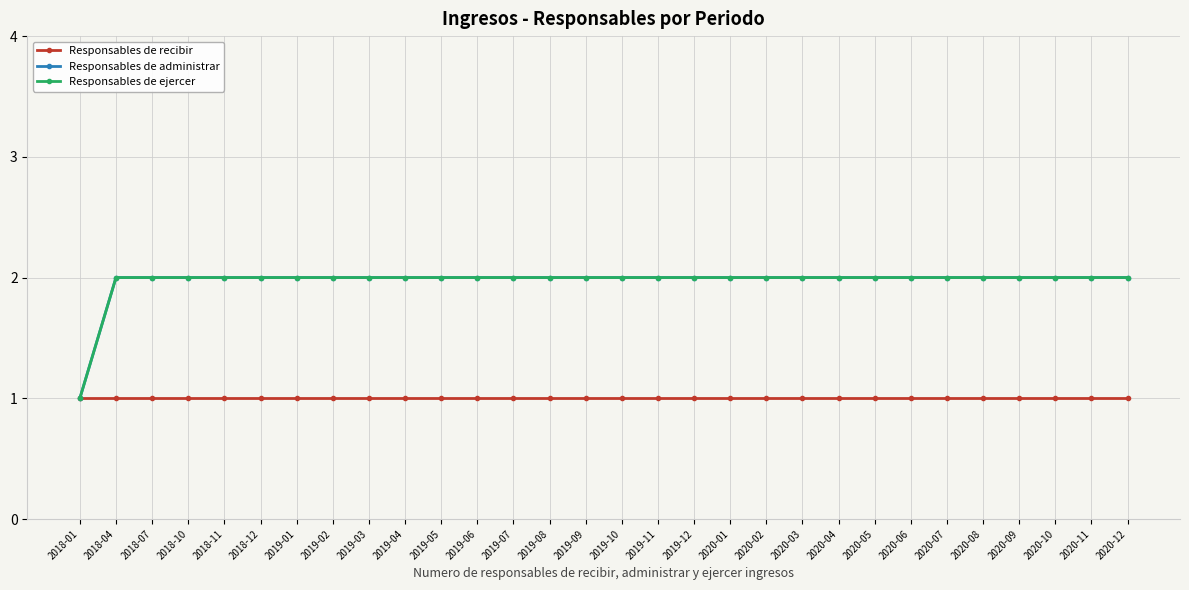

Reading left to right, what are all the values shown in this chart?

Responsables de recibir: 1	1	1	1	1	1	1	1	1	1	1	1	1	1	1	1	1	1	1	1	1	1	1	1	1	1	1	1	1	1
Responsables de administrar: 1	2	2	2	2	2	2	2	2	2	2	2	2	2	2	2	2	2	2	2	2	2	2	2	2	2	2	2	2	2
Responsables de ejercer: 1	2	2	2	2	2	2	2	2	2	2	2	2	2	2	2	2	2	2	2	2	2	2	2	2	2	2	2	2	2